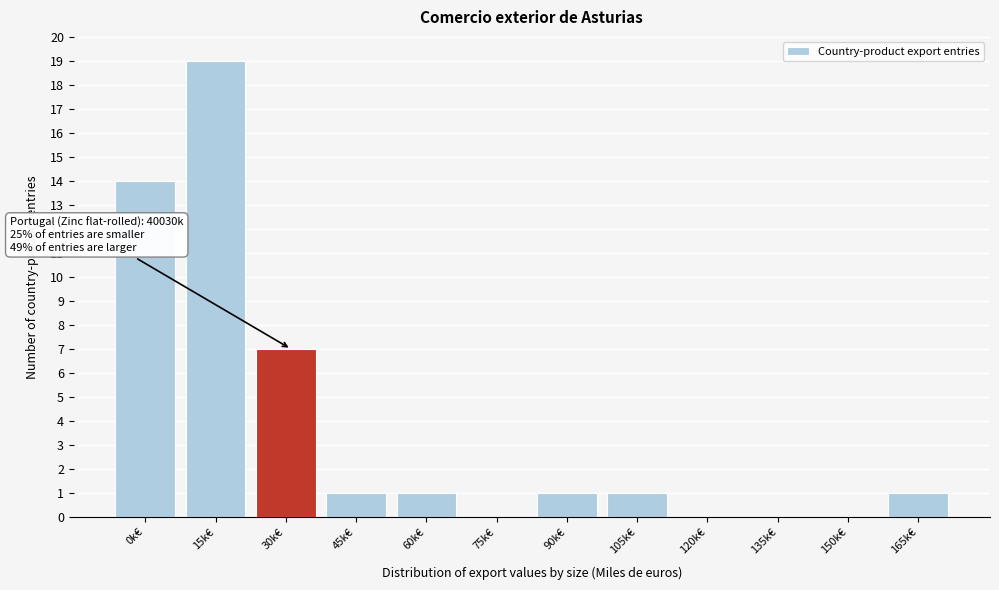

Reading left to right, what are all the values shown in this chart?

0k€=14	15k€=19	30k€=7	45k€=1	60k€=1	75k€=0	90k€=1	105k€=1	120k€=0	135k€=0	150k€=0	165k€=1